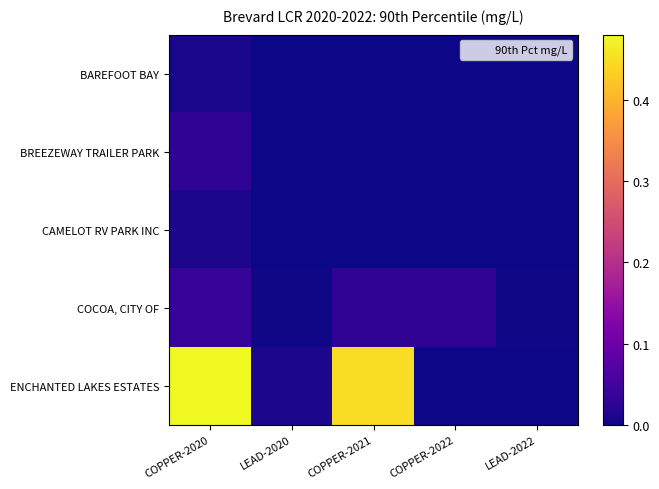

At which category does the chart reach its peak across all series?

COPPER-2020